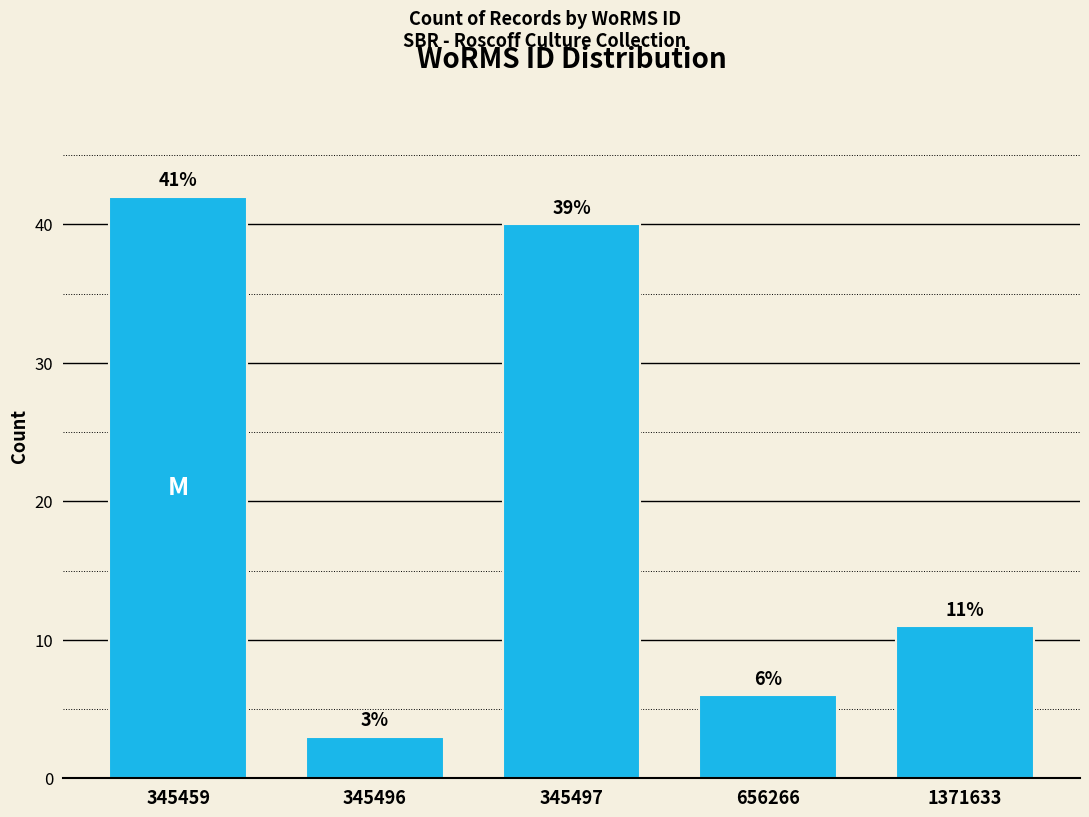

Reading left to right, extract all data points from this chart.

345459=42	345496=3	345497=40	656266=6	1371633=11